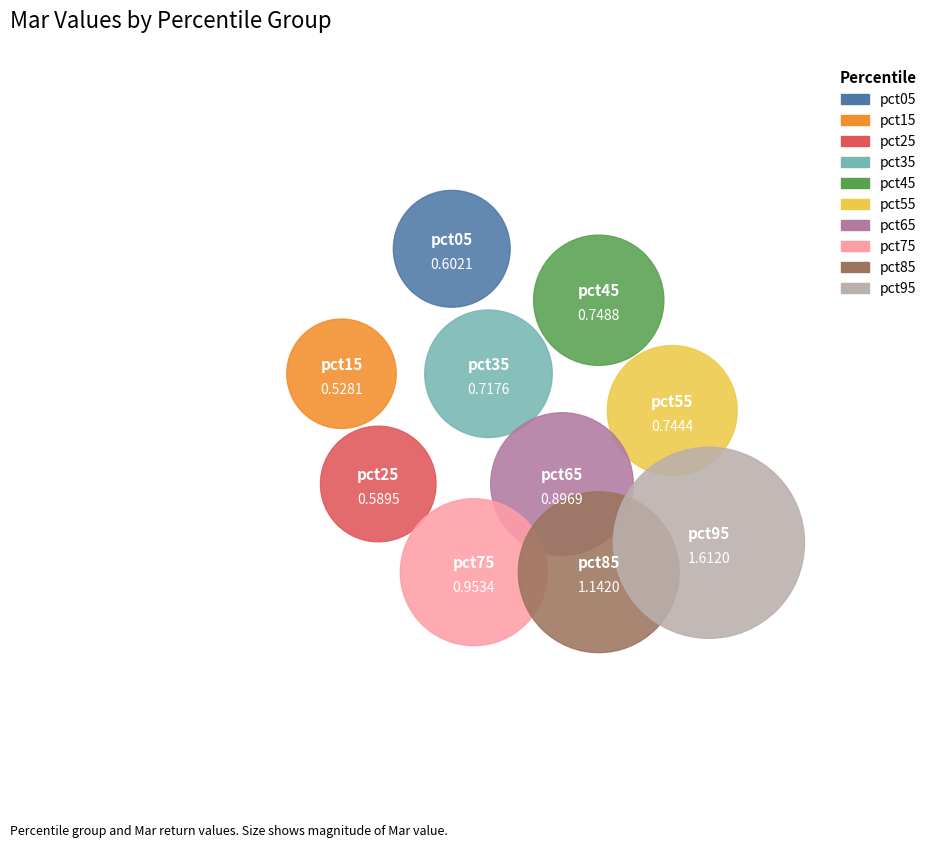

To the nearest percent, what is the difference between the largest and smallest slice percentages?

13%